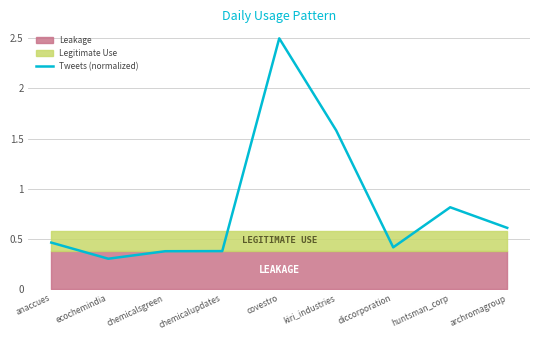

What is the change in value from ecochemindia to huntsman_corp?

+0.5